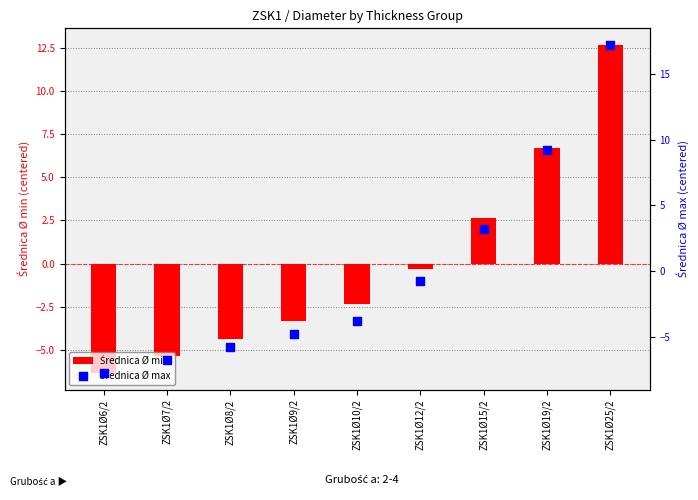

At which category is the sum across all series the highest?

ZSK1Ø25/2